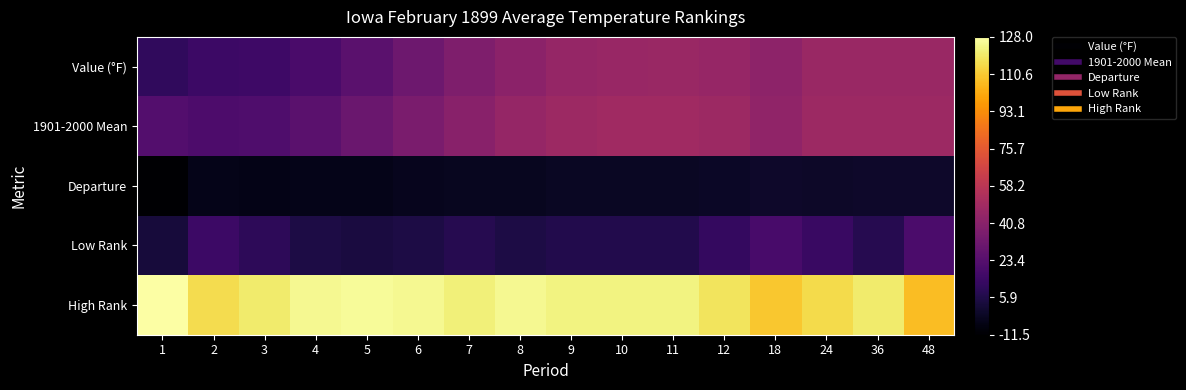

What is the greatest value displayed?

128.0